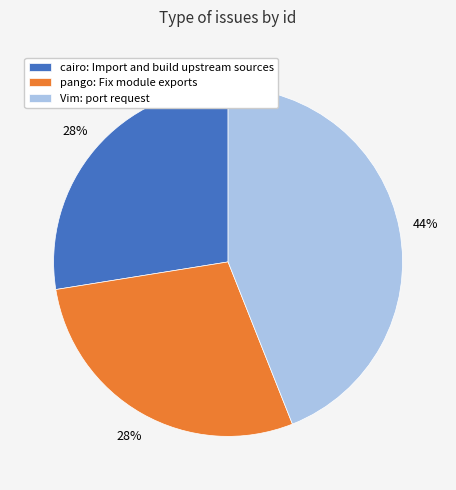

Do pango: Fix module exports and cairo: Import and build upstream sources together represent more than half of the pie?

Yes